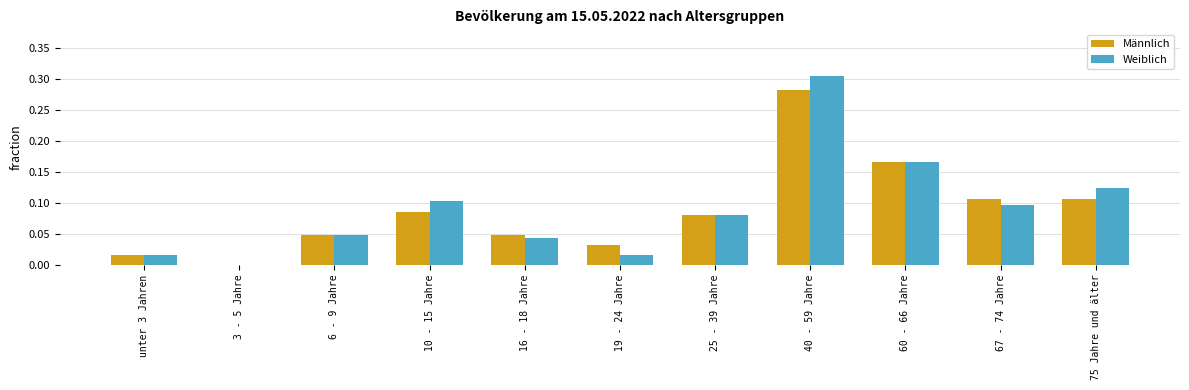

What is the sum of the Weiblich values at 67 - 74 Jahre and 40 - 59 Jahre?

0.4